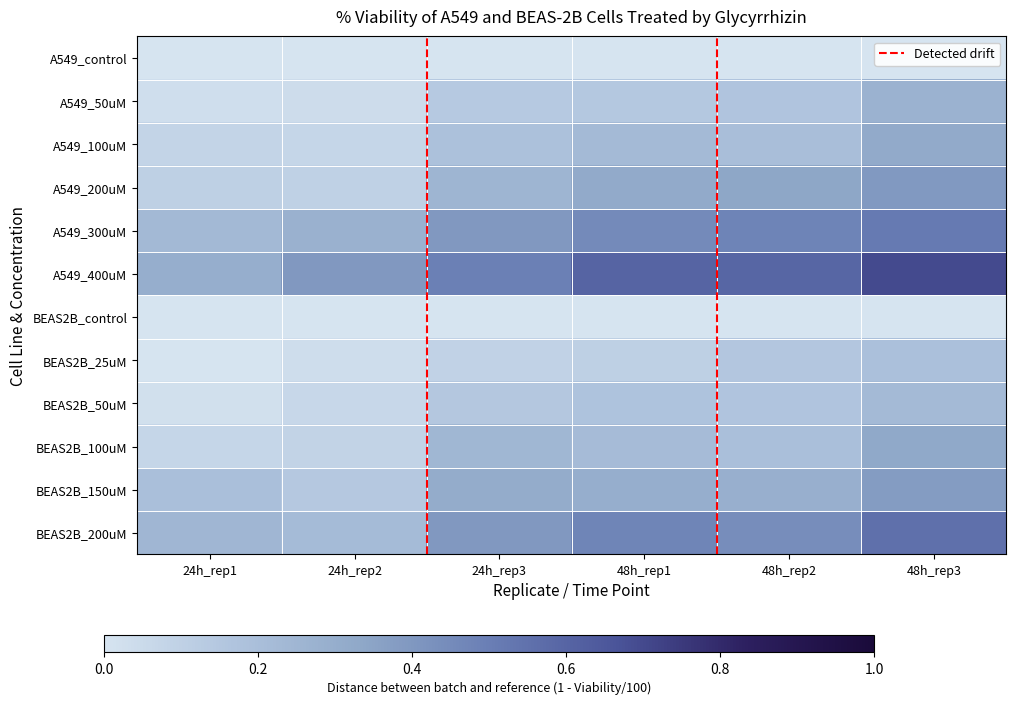

What is the difference between the A549_300uM values at 48h_rep2 and 24h_rep1?

0.2